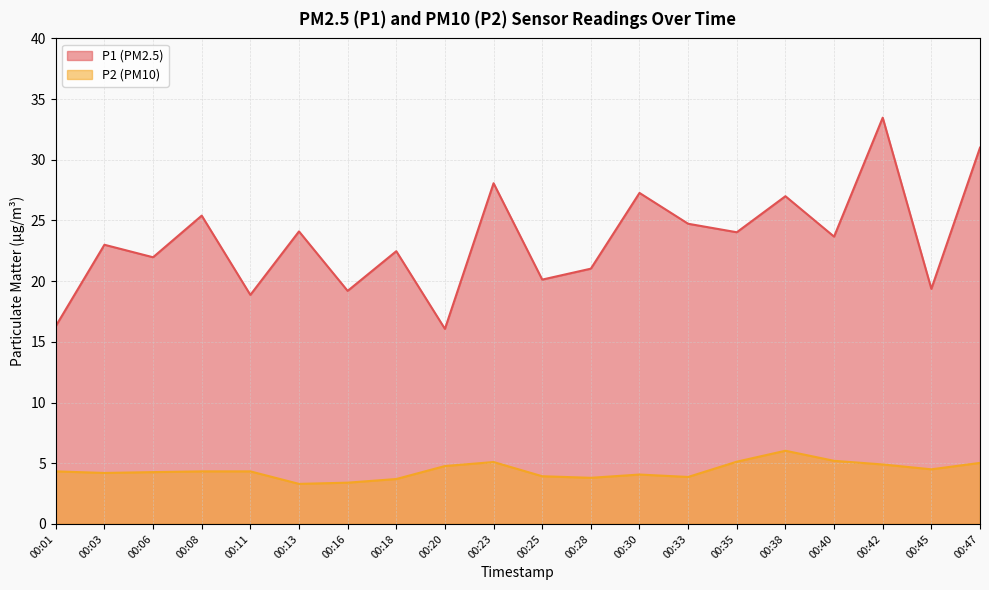

What is the value of the P1 point at the 2nd from the left?

23.0